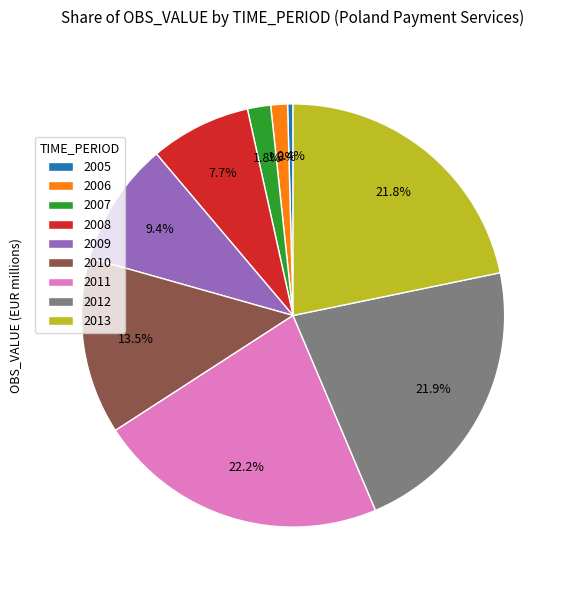

Which category has the smallest portion of the pie?

2005